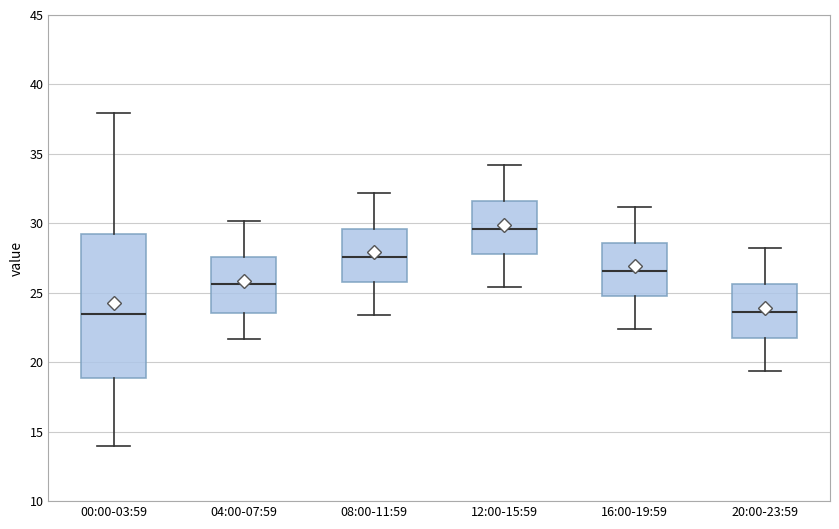

Where does the upper whisker of the box for 20:00-23:59 end on the y-axis? The values are not printed on the chart, so give them approximately, as read against the axis.

28.0